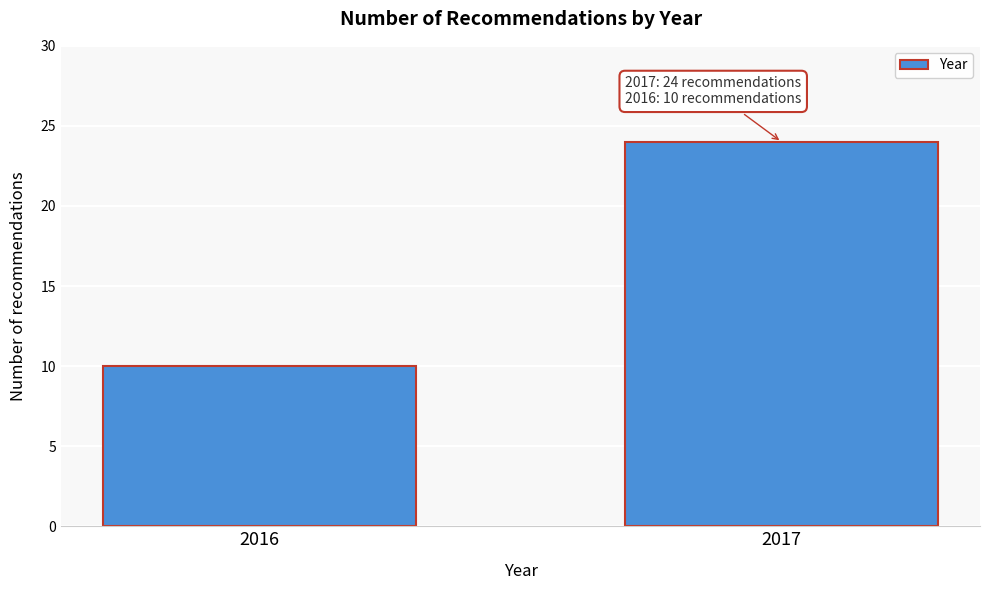

Reading left to right, what are all the values shown in this chart?

2016=10	2017=24